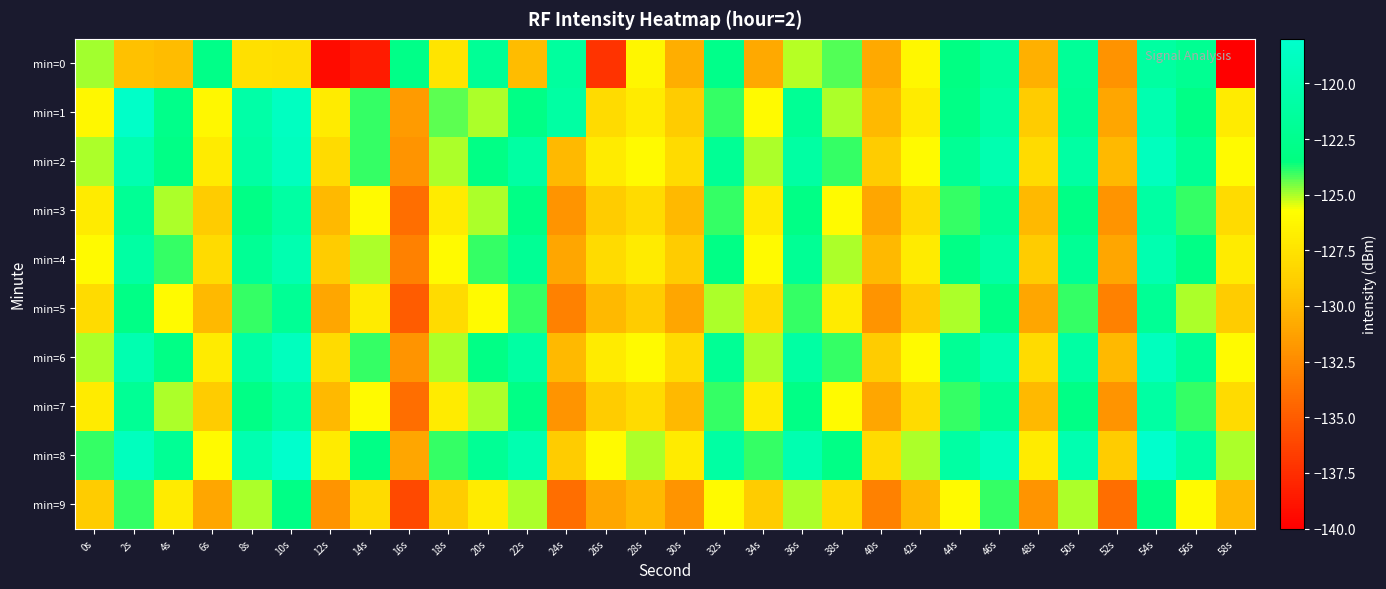

Between 26s and 38s, which is larger?

38s